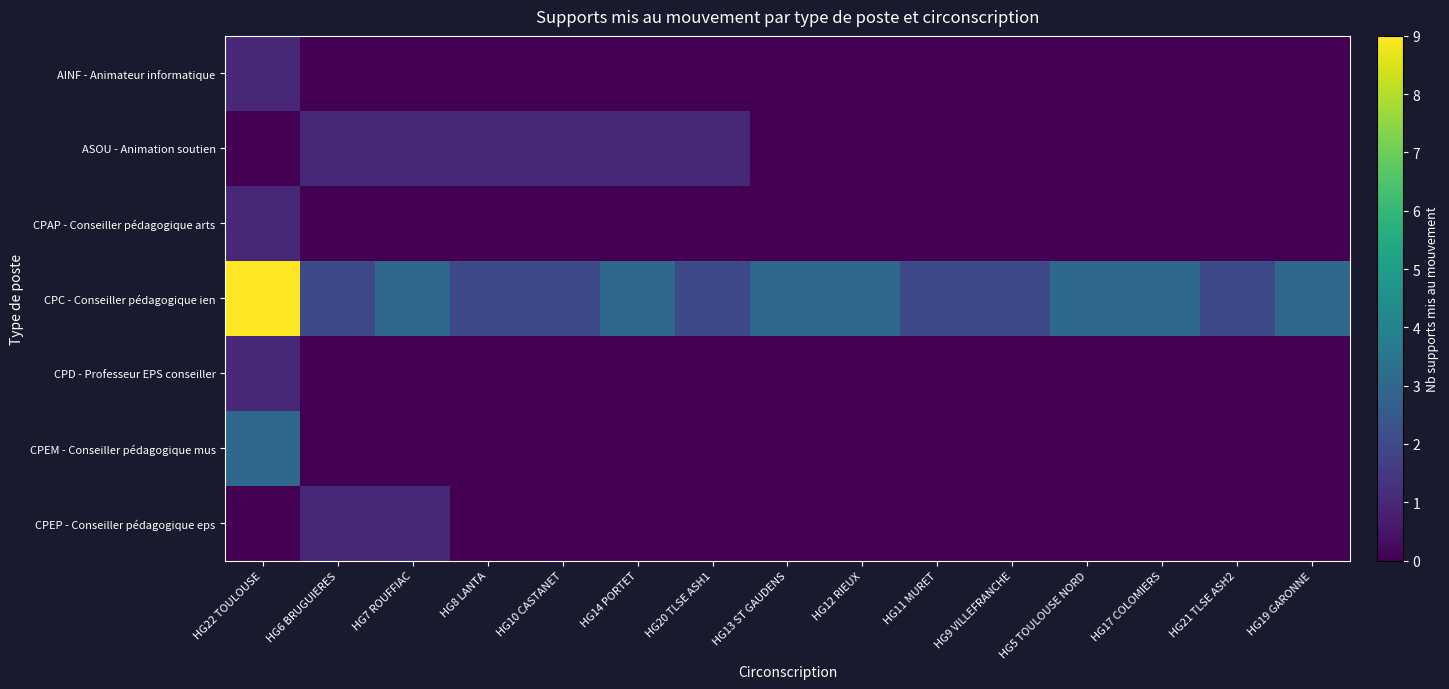

Which series has the largest range (max minus min)?

CPC - Conseiller pédagogique ien